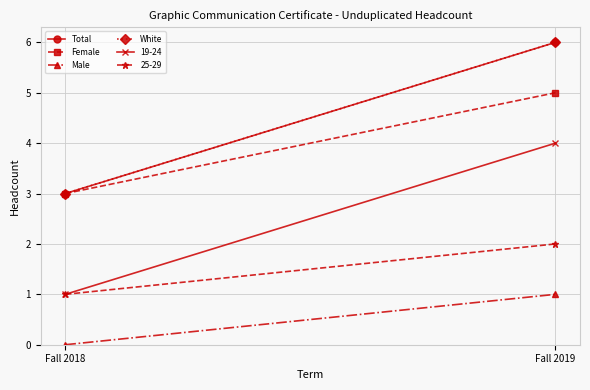

The value of Female at Fall 2018 is 3. True or false?

True